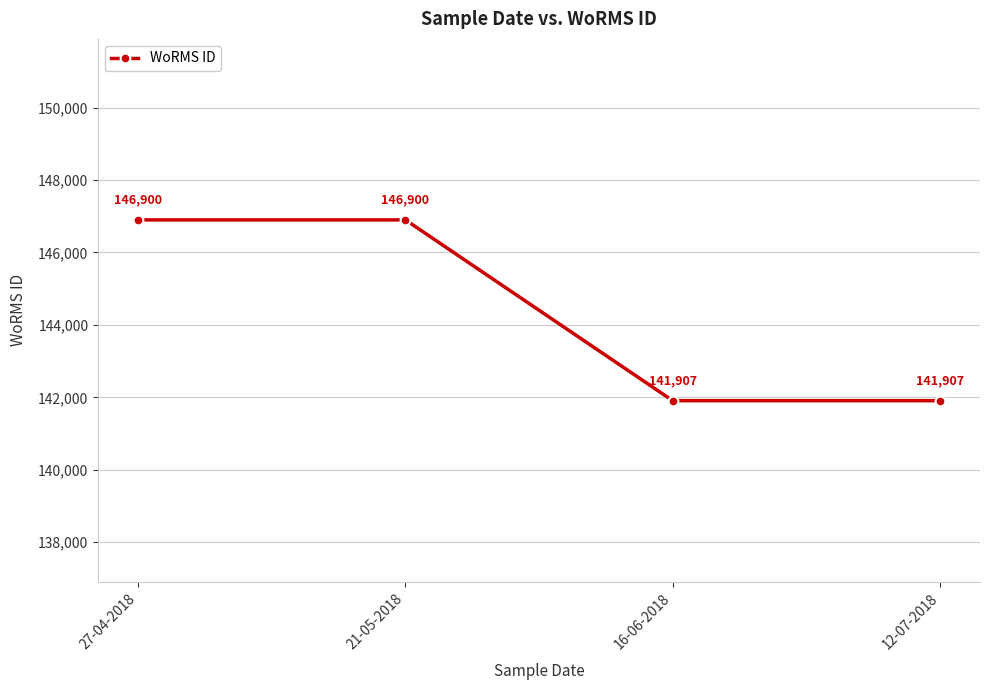

What is the sum of all values?

577614